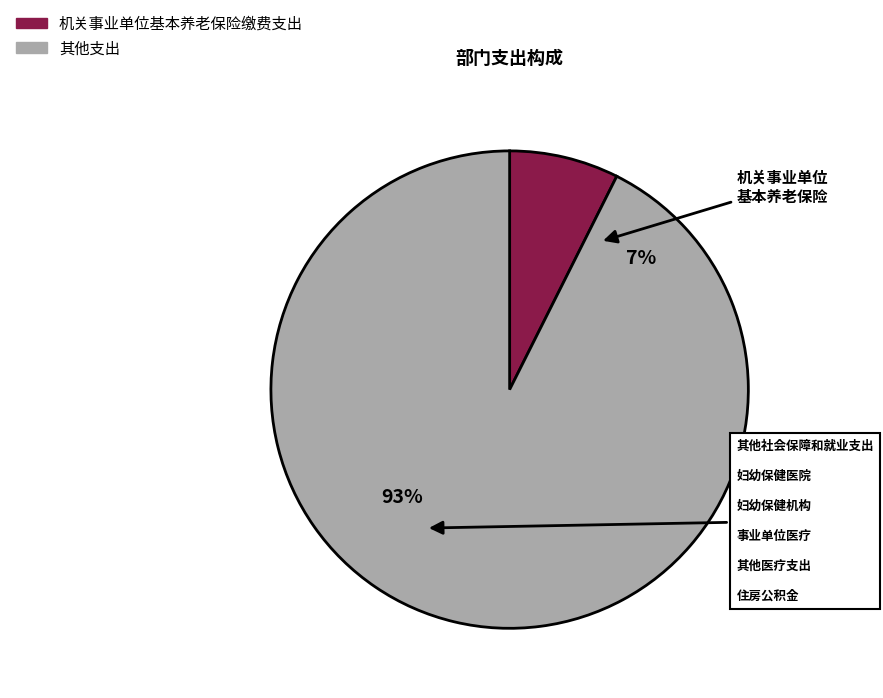

Which has a higher value, 机关事业单位基本养老保险缴费支出 or 妇幼保健医院?

妇幼保健医院